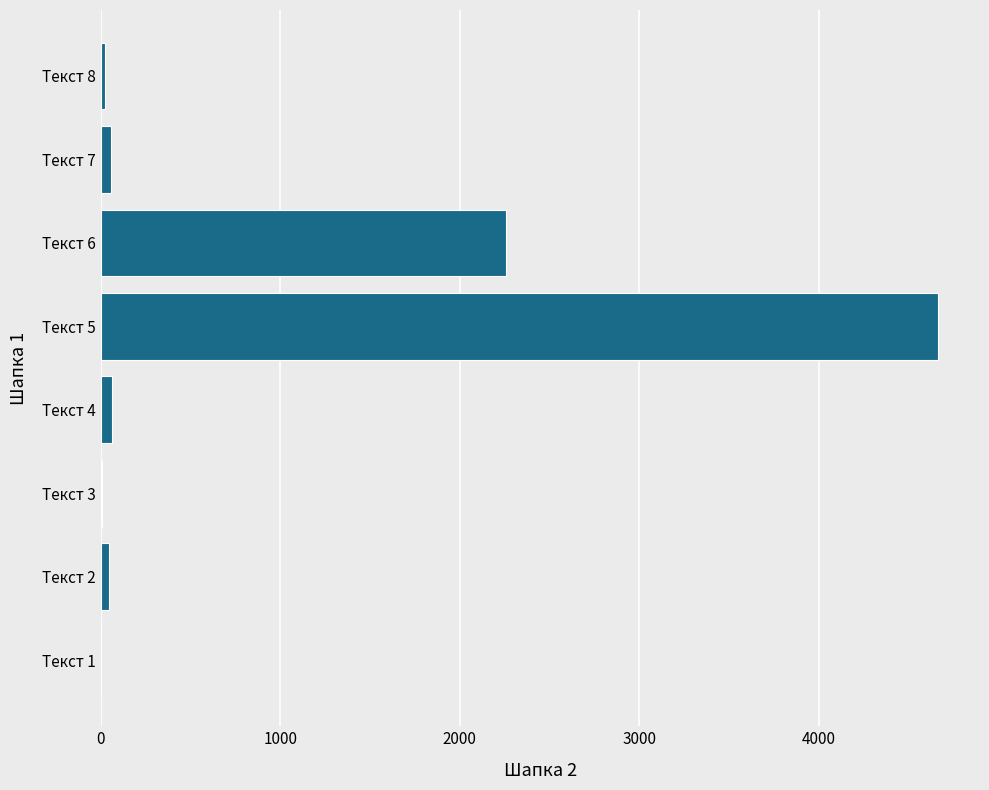

Where is the data nearest to the value 2333?

Текст 6